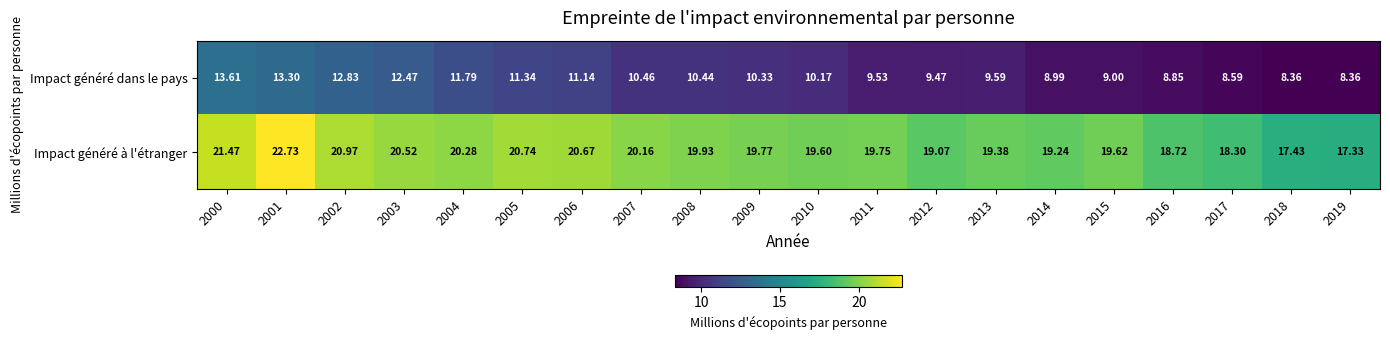

Rank the series at 2000 from highest to lowest value.

Impact généré à l'étranger, Impact généré dans le pays